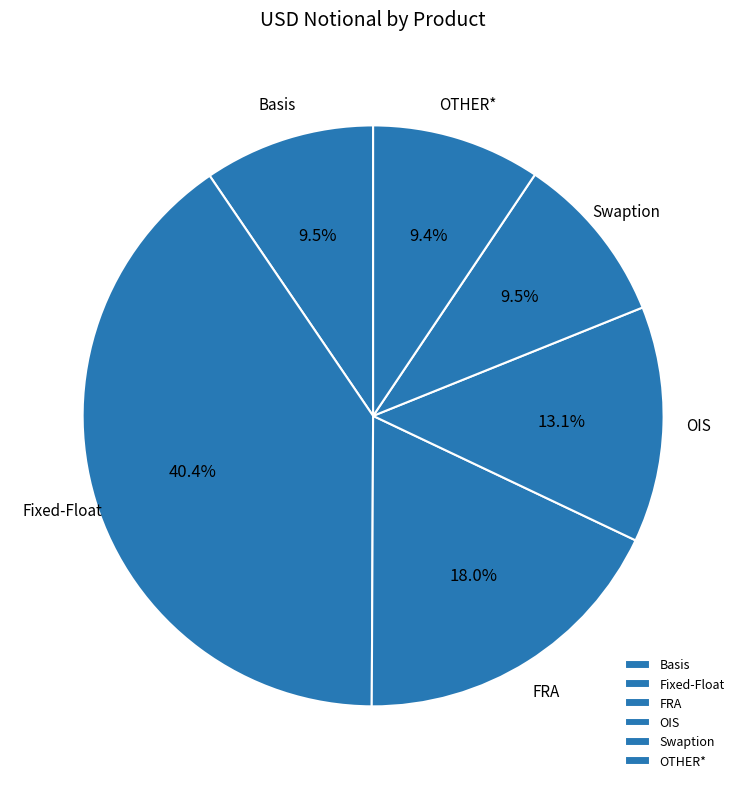

To the nearest percent, what portion does OIS represent?

13%